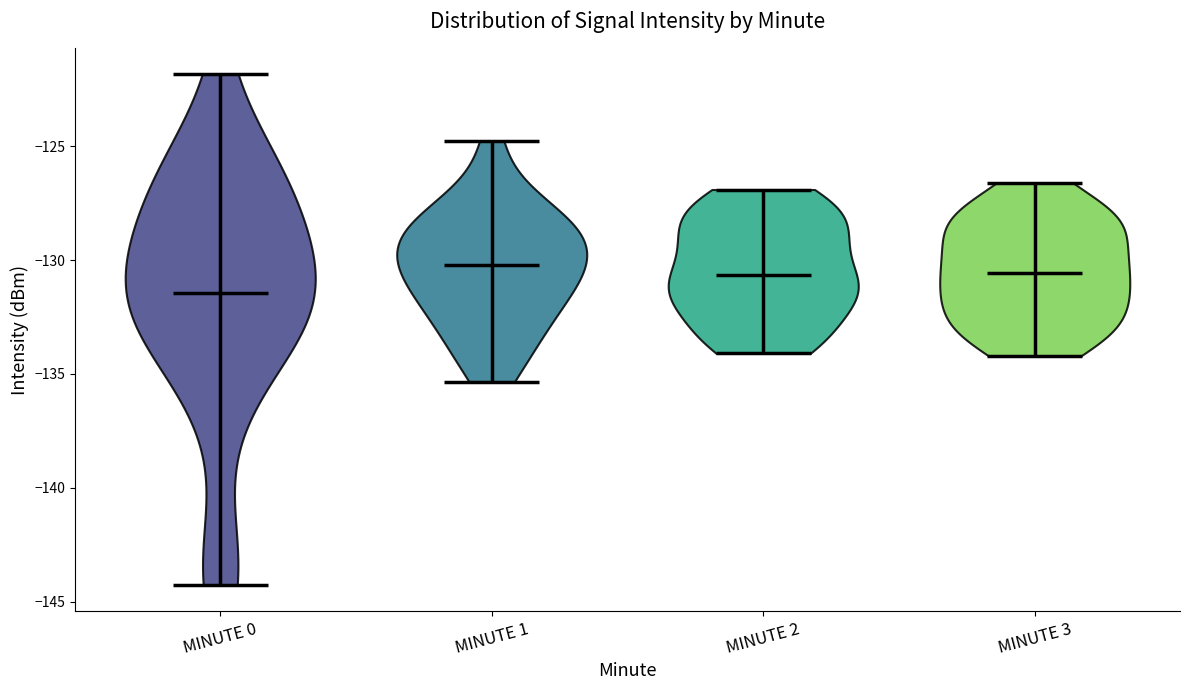

Which violin has the lowest median line?

MINUTE 0